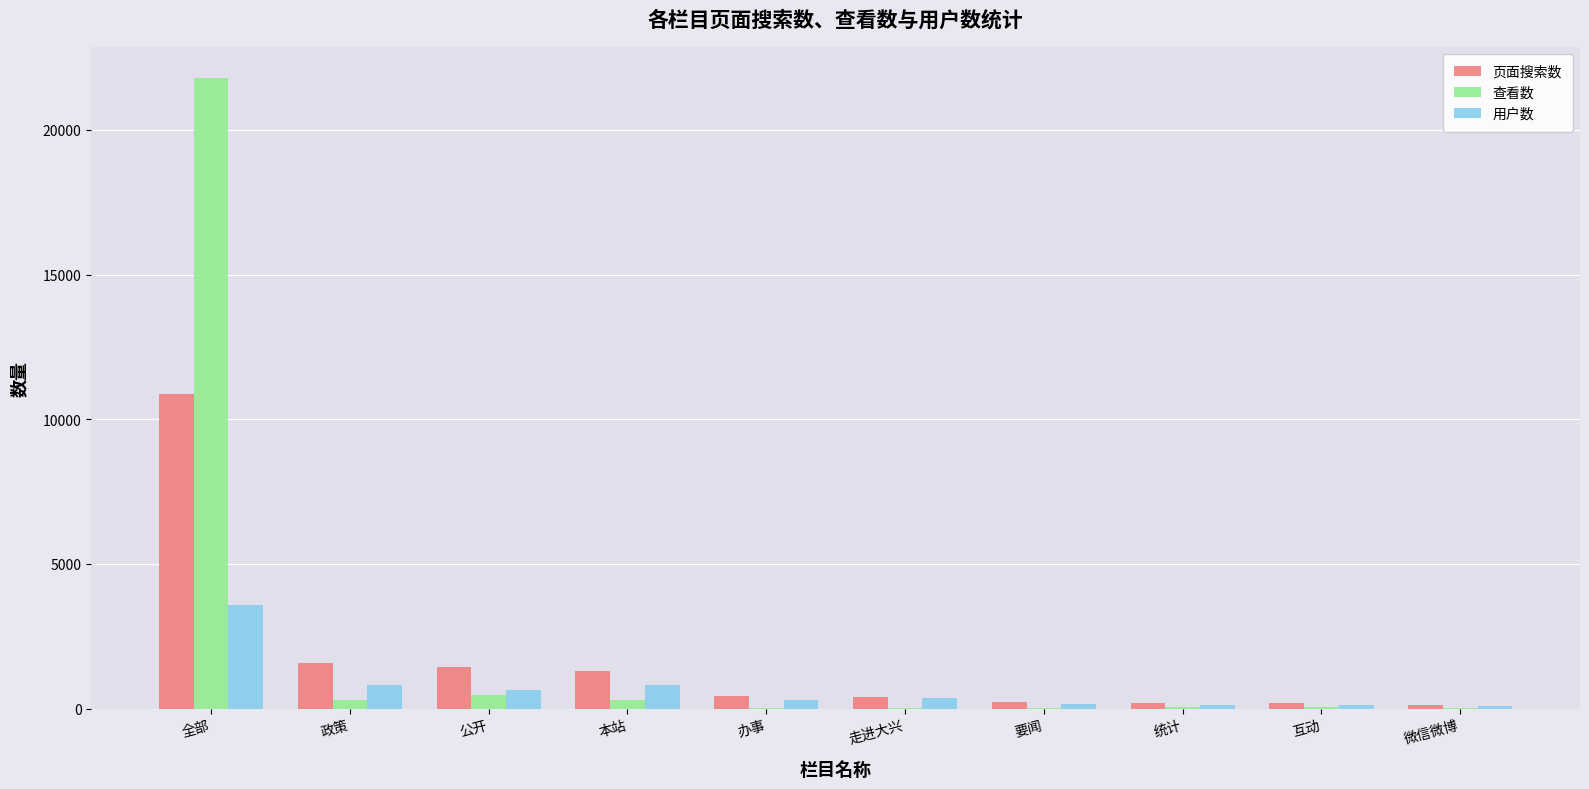

Is it true that 查看数 equals 21783 at 全部?

True